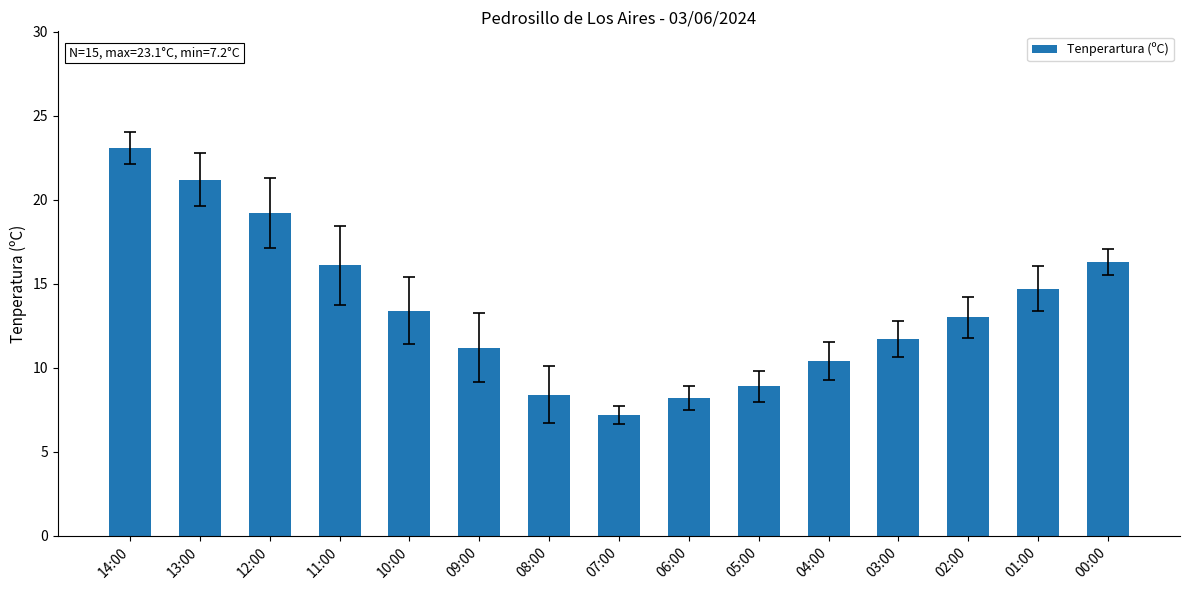

What is the average value?

13.5